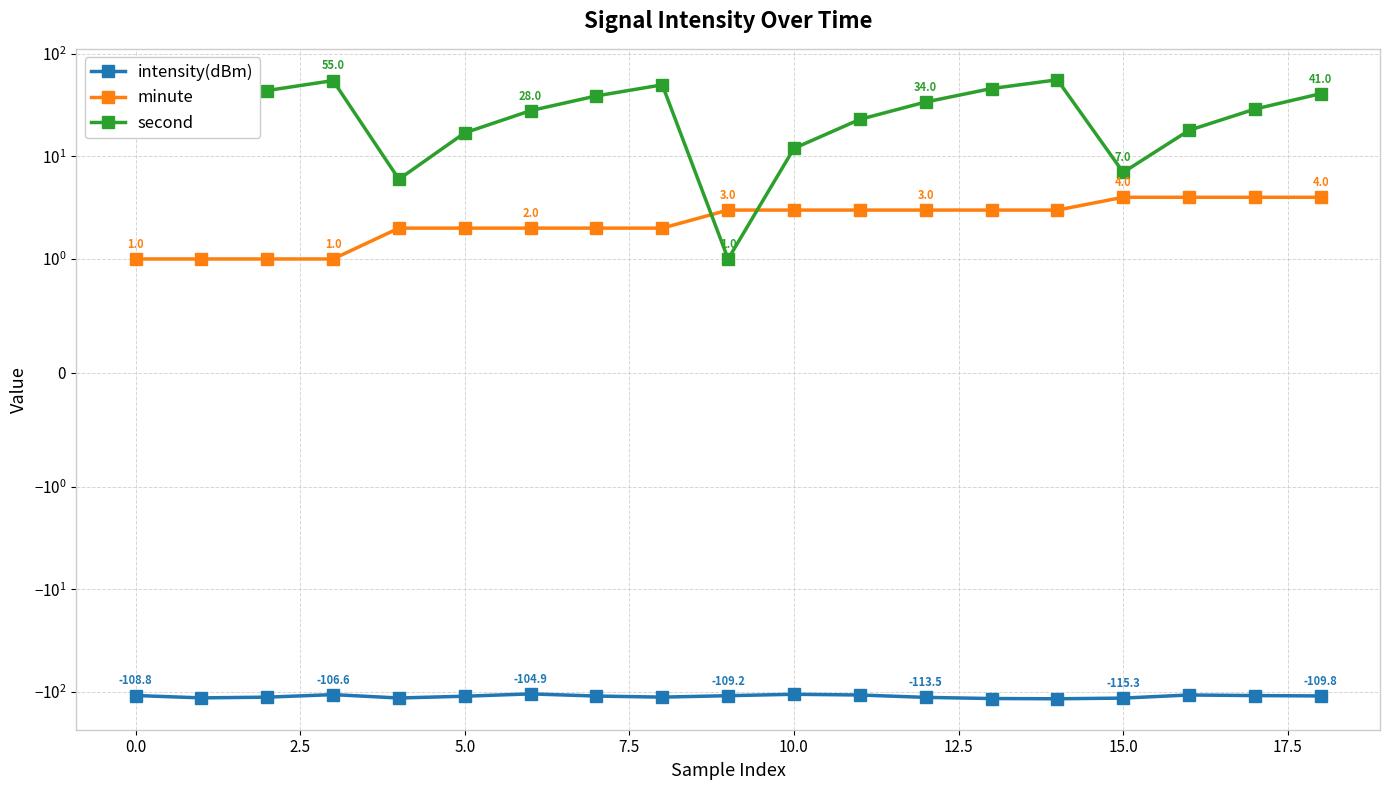

What is the value of the intensity(dBm) point at the 12th from the left?

-107.5